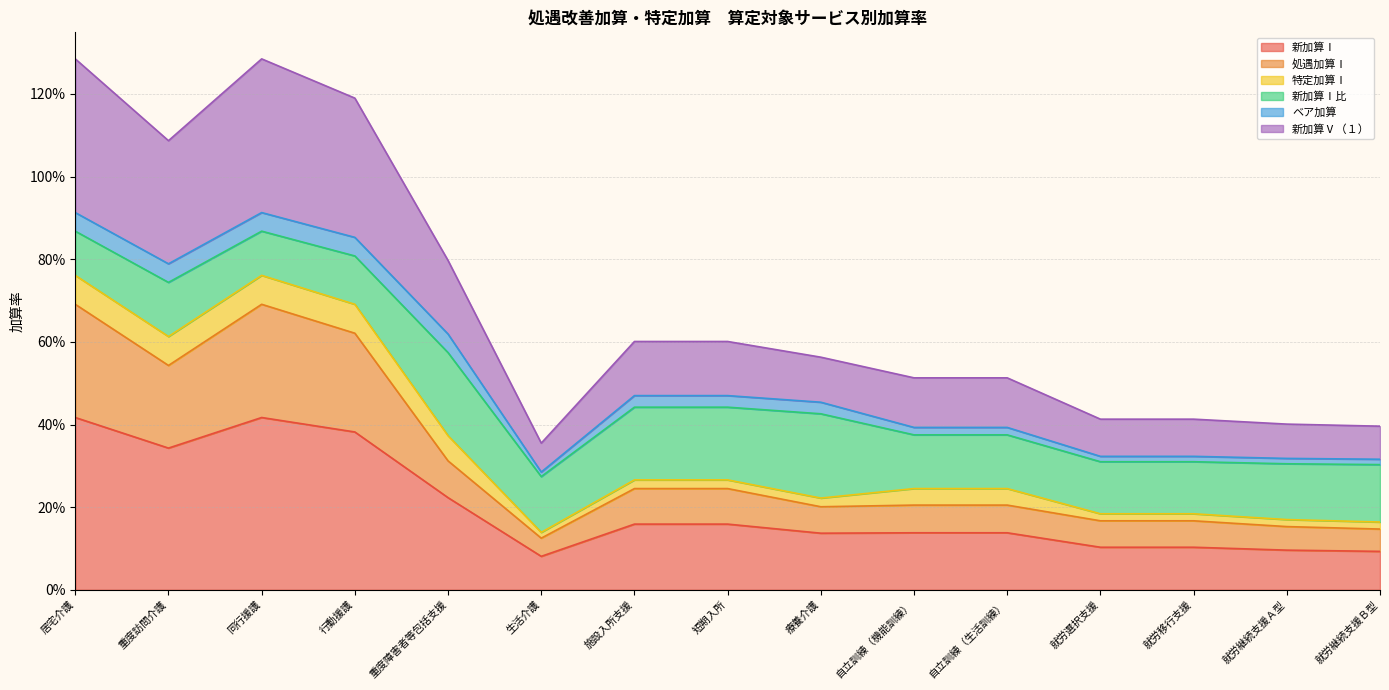

What is the value of the 処遇加算Ⅰ point at the 3rd from the left?

0.7